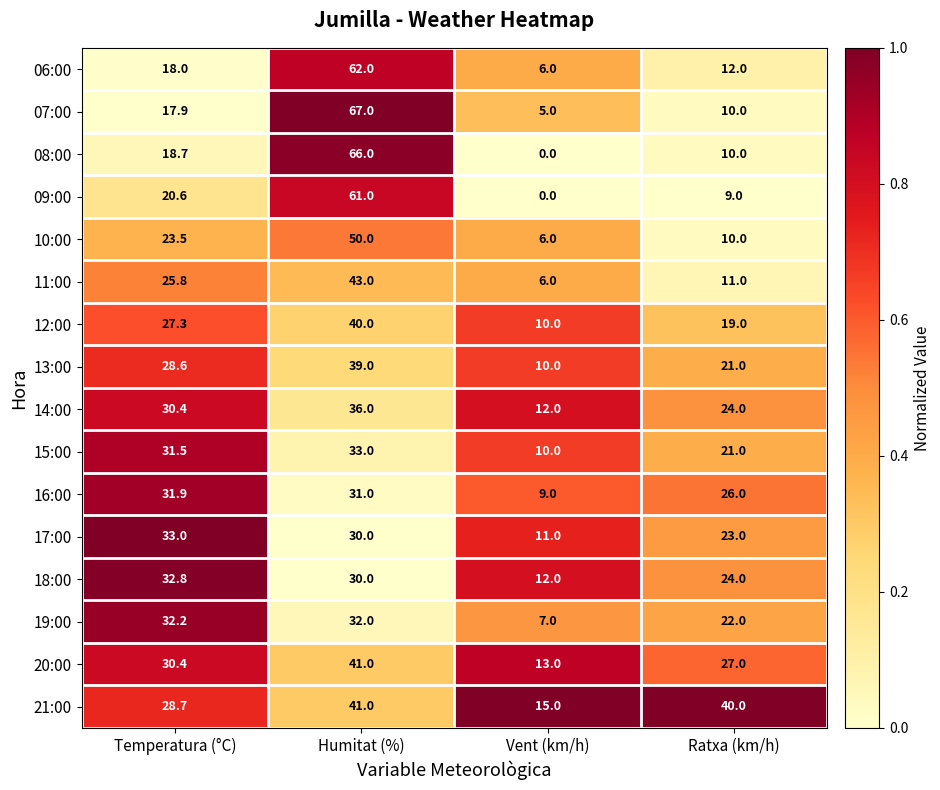

At which label is 12:00 closest to 25?

Temperatura (°C)